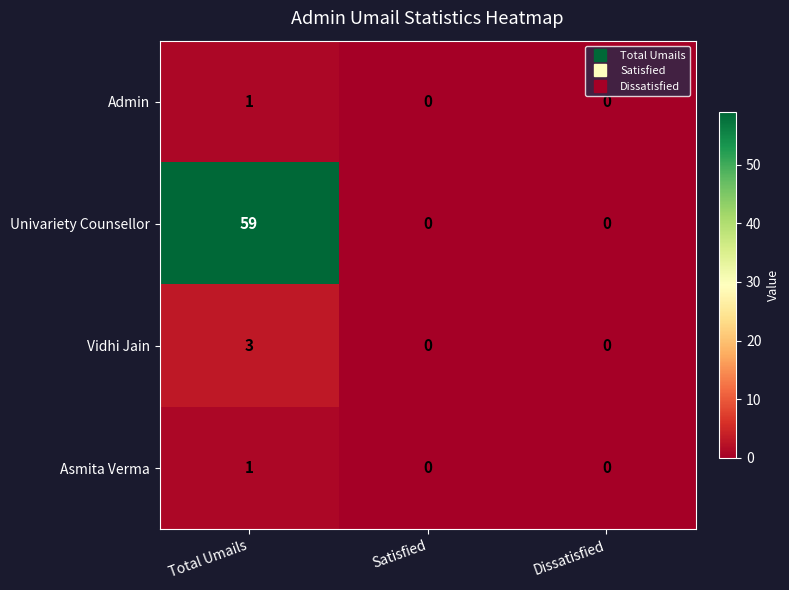

What value does the Univariety Counsellor series have at Total Umails?

59